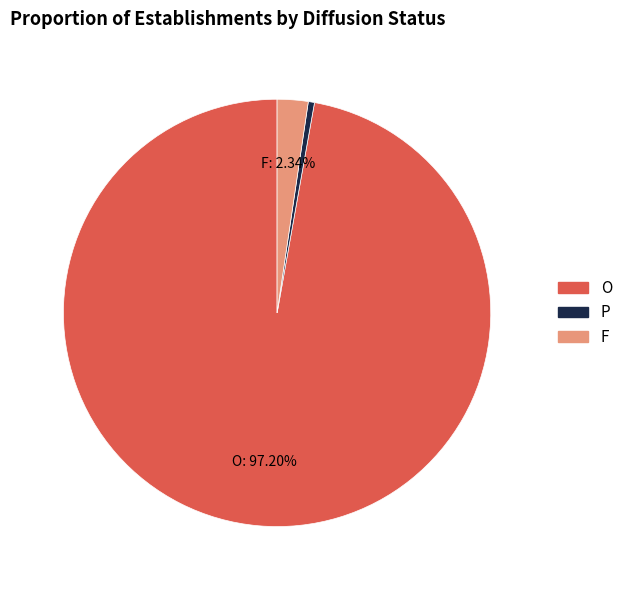

Rank the categories by value from highest to lowest.

O, F, P